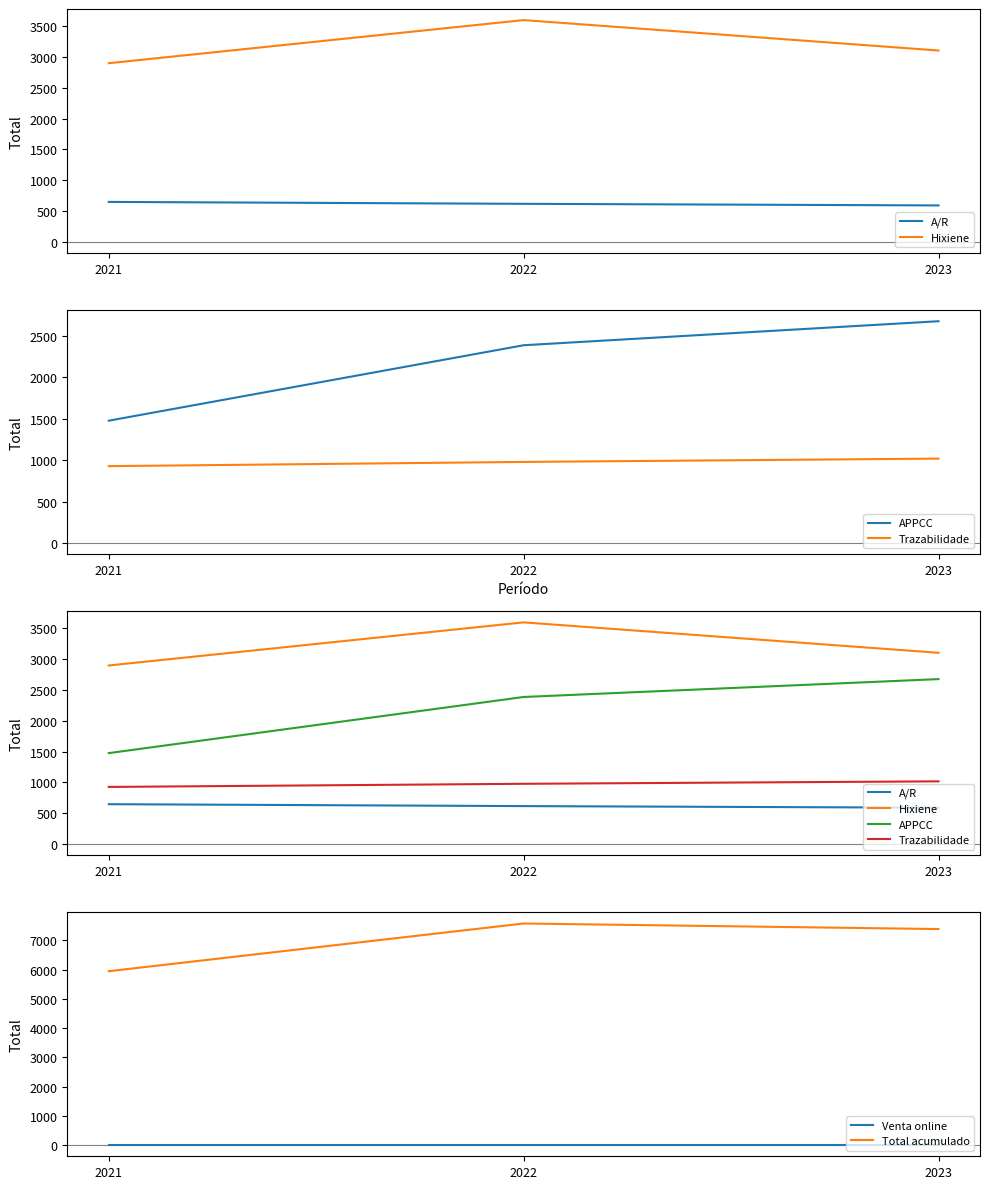

Is it true that Venta online equals 0 at 2023?

True